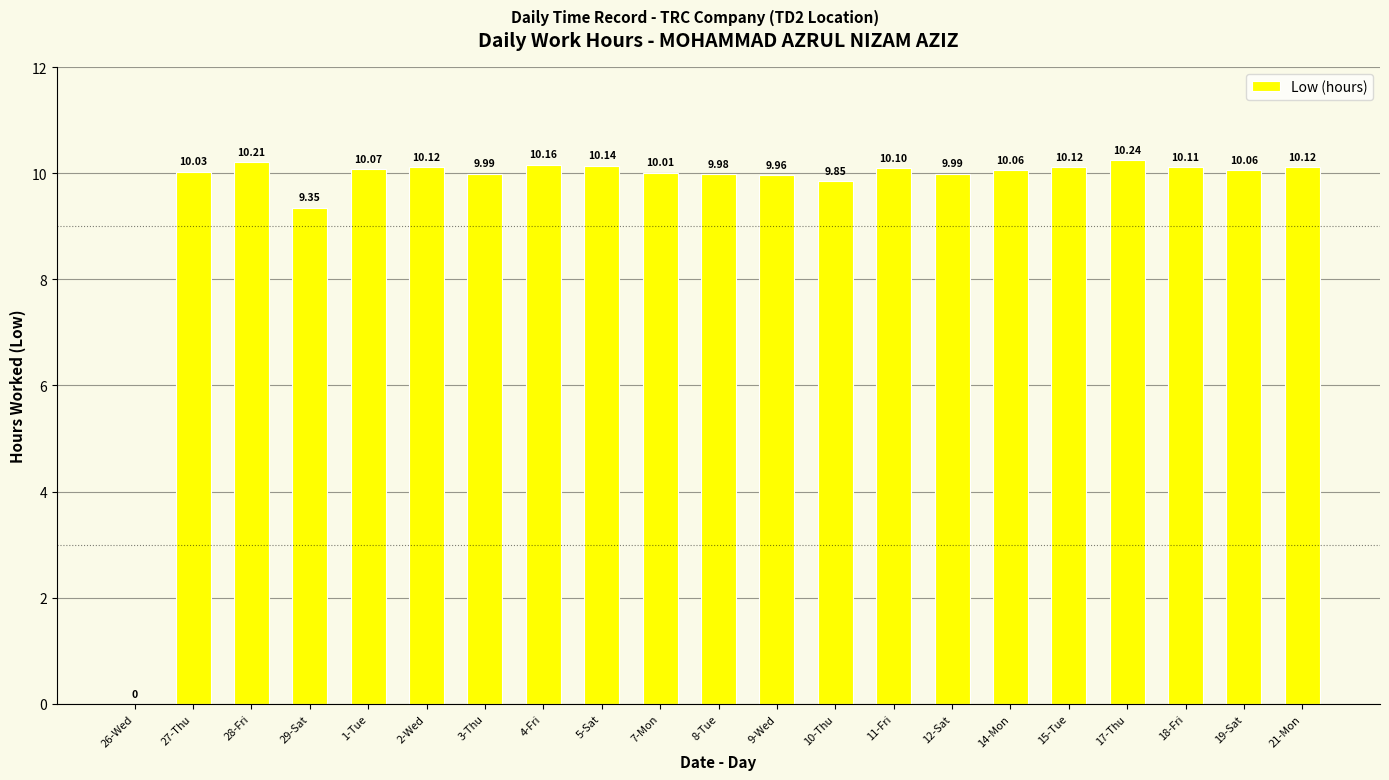

Between 28-Fri and 3-Thu, which is larger?

28-Fri